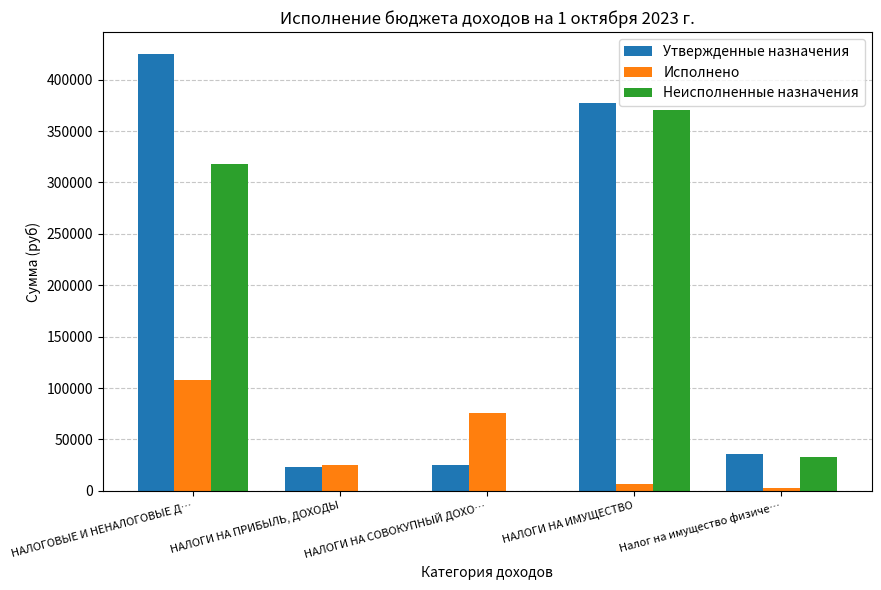

Which category has the highest value across all series?

НАЛОГОВЫЕ И НЕНАЛОГОВЫЕ Д…